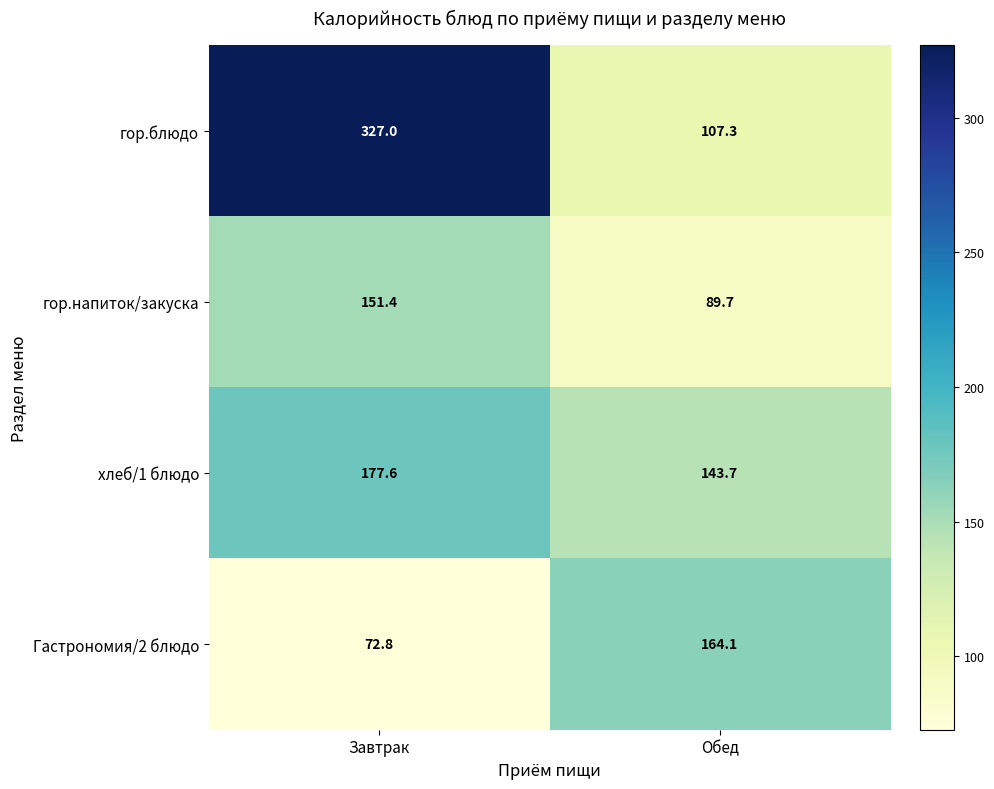

At how many categories does at least one series exceed 188?

1